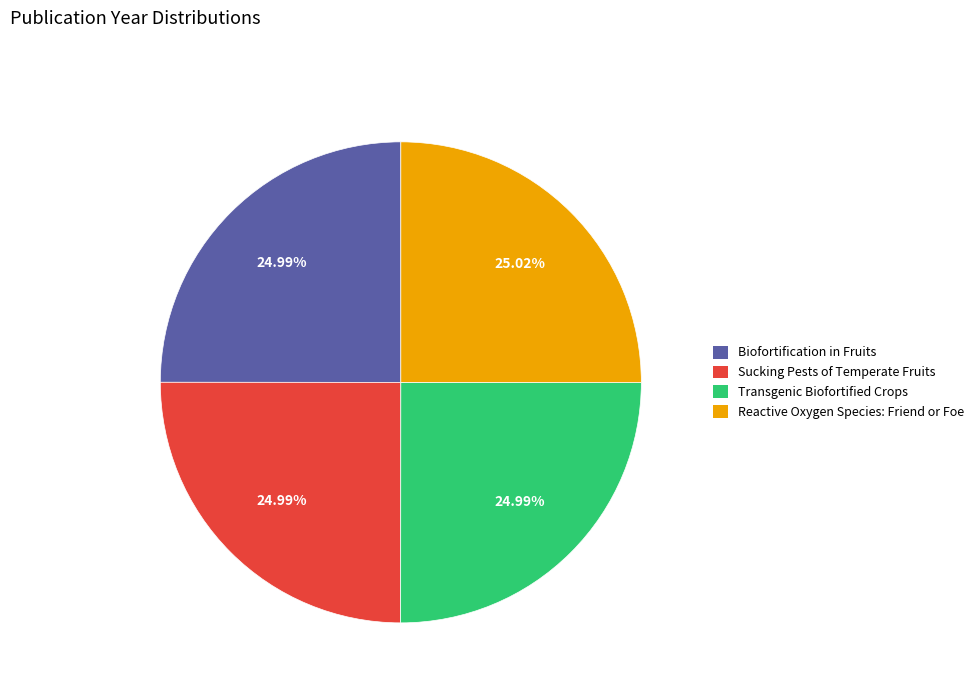

Does Sucking Pests of Temperate Fruits represent more than half of the total?

No